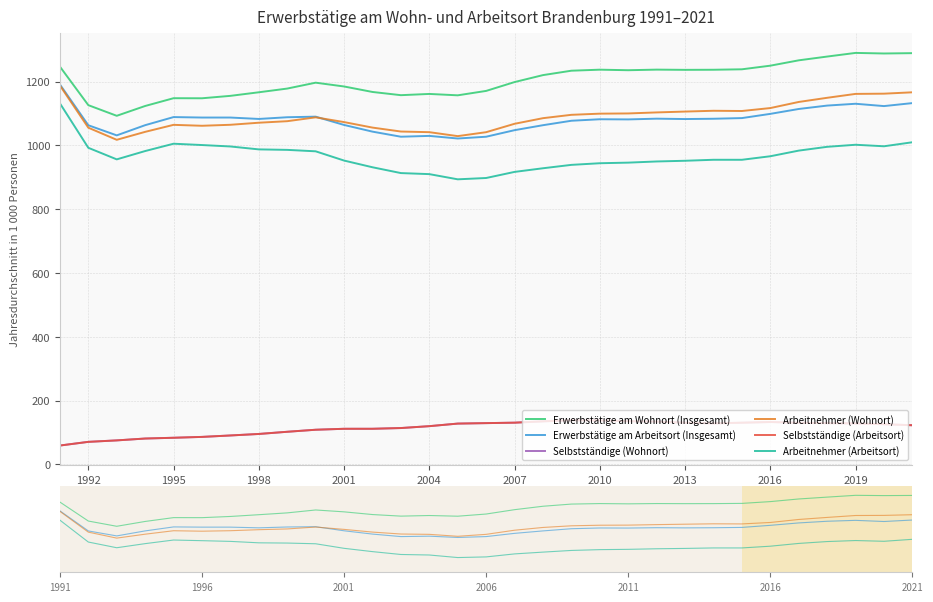

What is the difference between the maximum and minimum values in the Erwerbstätige am Wohnort (Insgesamt) series?

197.2